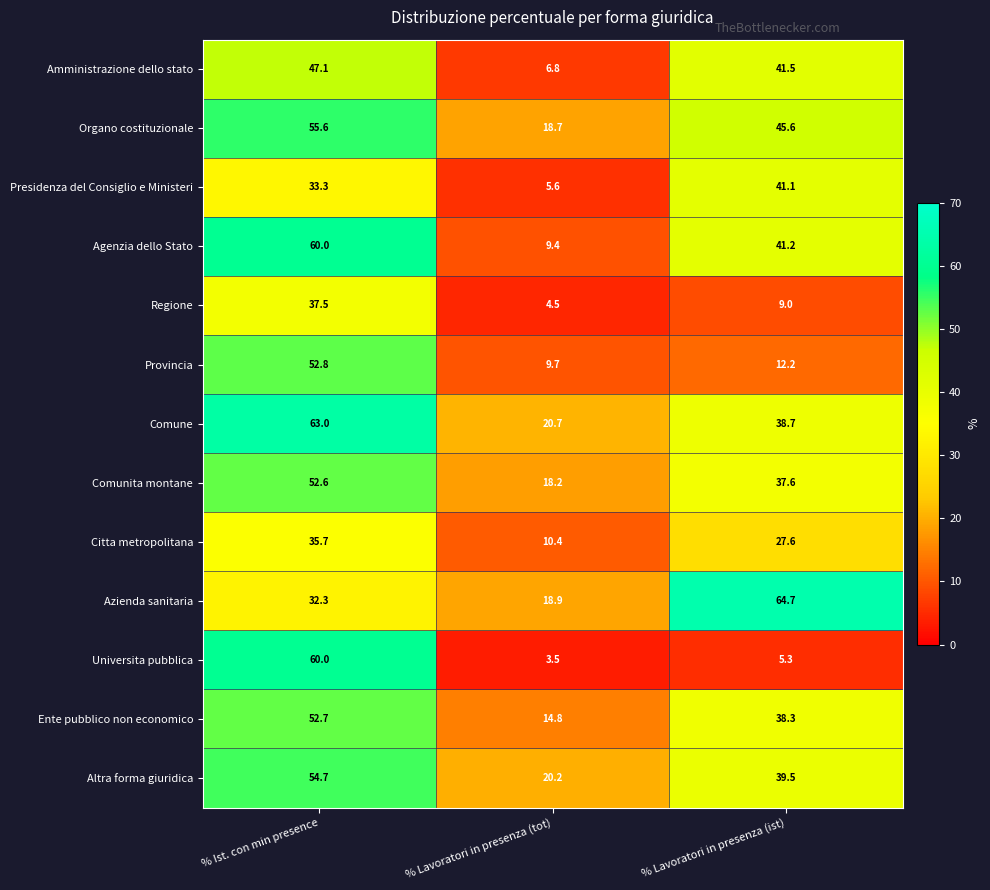

True or false: Agenzia dello Stato has a value of 41.2 at % Lavoratori in presenza (ist).

True